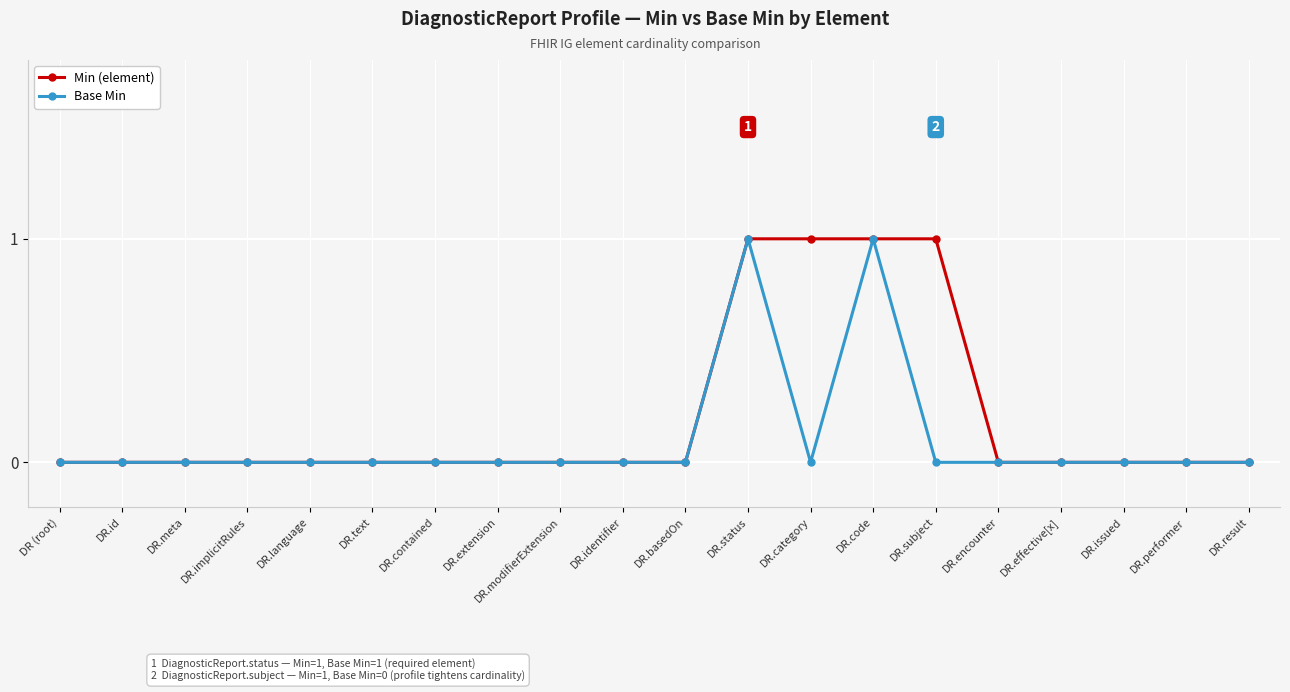

Is it true that Min (element) equals 0 at DR.modifierExtension?

True